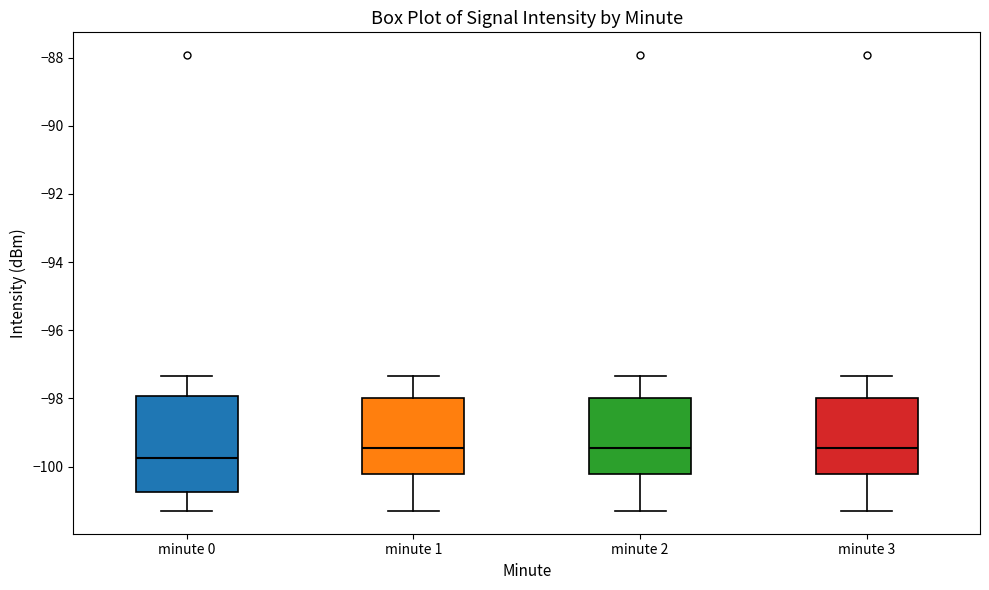

Reading left to right, transcribe this box plot: for each box, give where its median line is, the range the box spans, and where its two whiskers end, as read against the y-axis. The values are not printed on the chart, so give them approximately, as read against the axis.

minute 0: median -99.8, box -100.8 to -98.0, whiskers -101.4 to -97.4
minute 1: median -99.4, box -100.2 to -98.0, whiskers -101.4 to -97.4
minute 2: median -99.4, box -100.2 to -98.0, whiskers -101.4 to -97.4
minute 3: median -99.4, box -100.2 to -98.0, whiskers -101.4 to -97.4